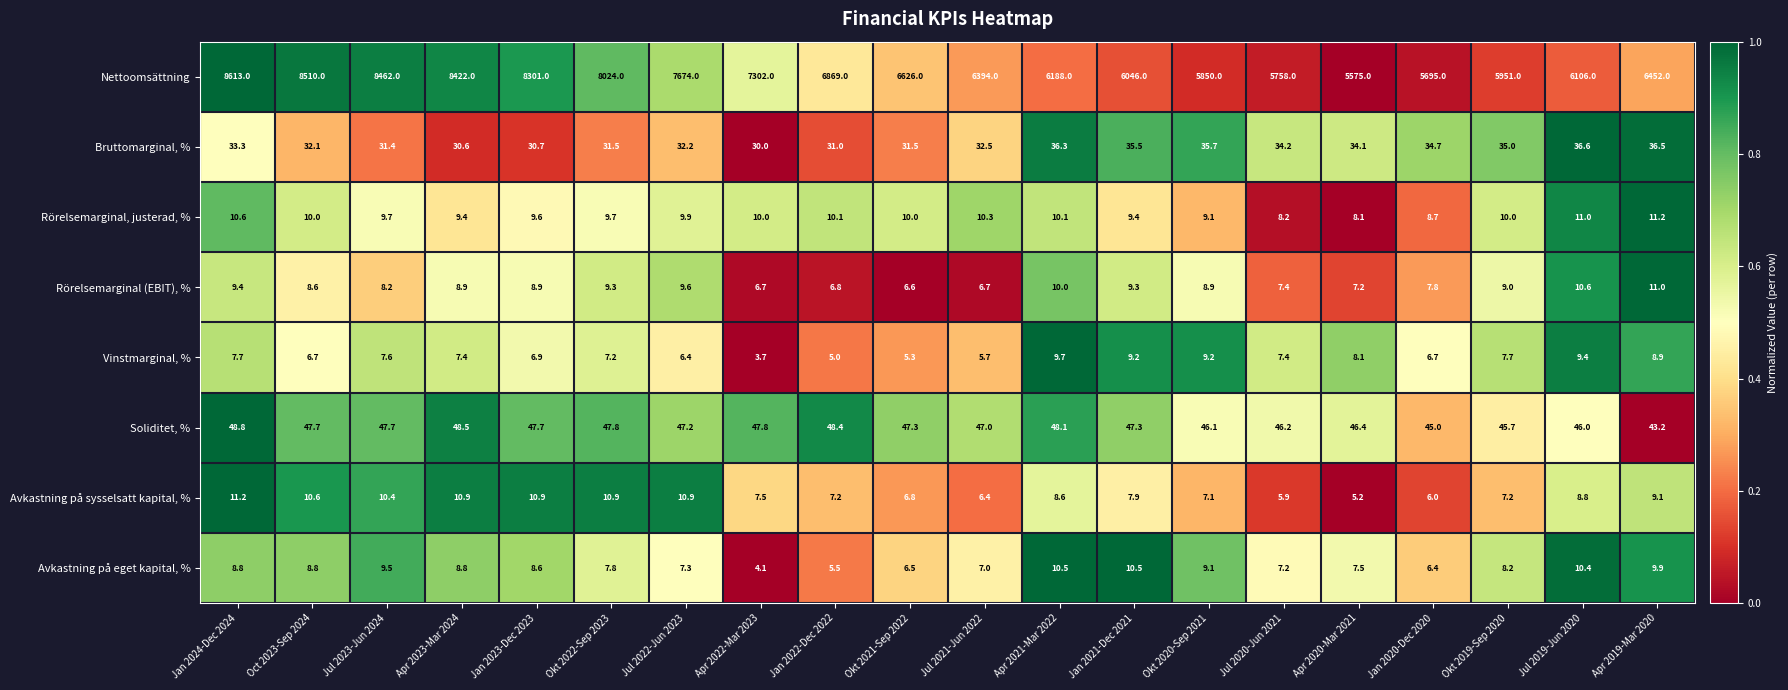

At which label does Rörelsemarginal, justerad, % first exceed 10?

Jan 2024-Dec 2024